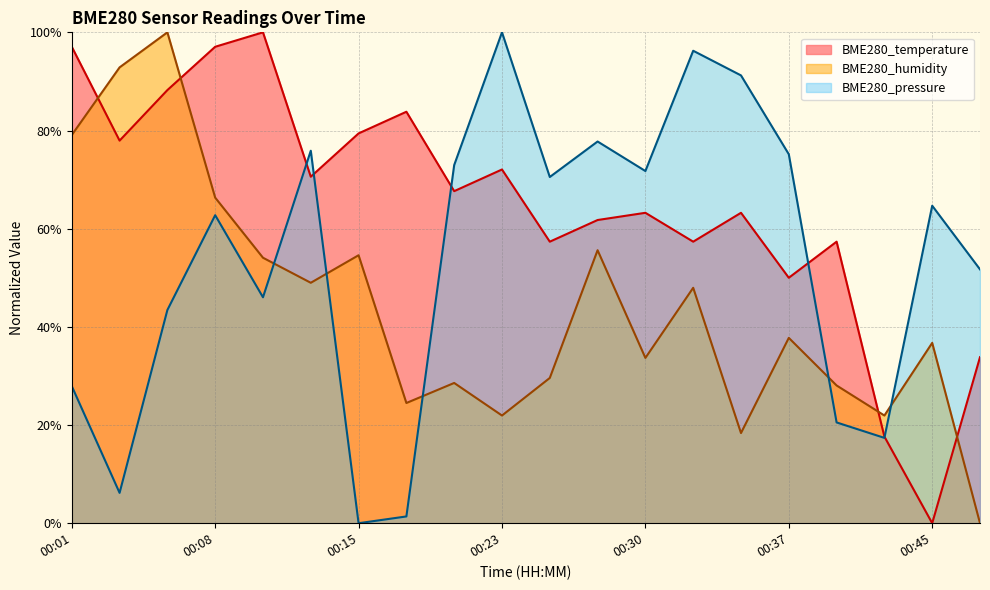

What is the difference between the maximum and minimum values in the BME280_temperature series?

1.0